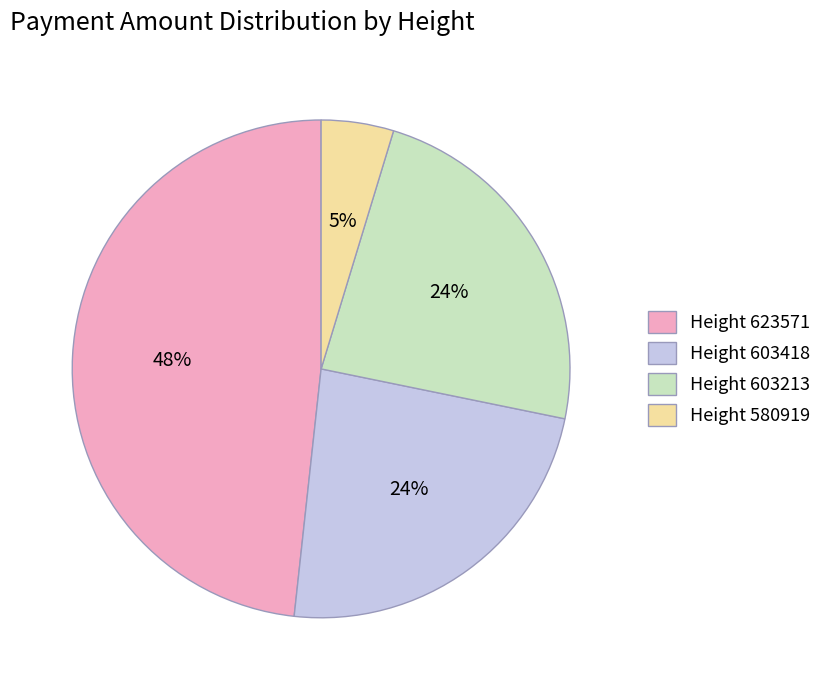

Count the number of slices in the pie.

4